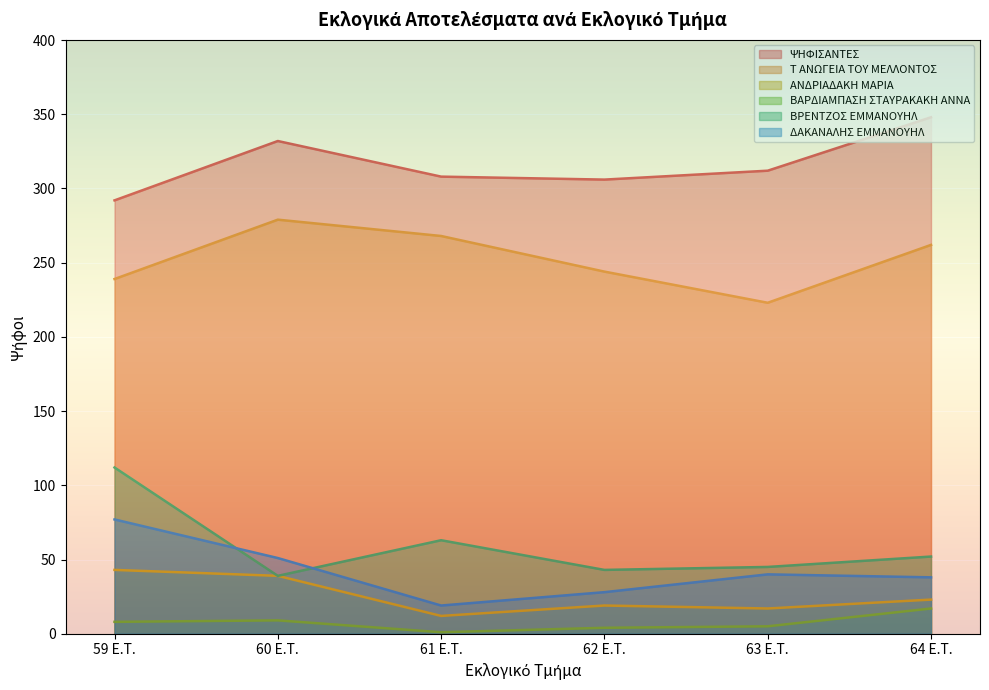

What are all the series names shown in the legend?

ΨΗΦΙΣΑΝΤΕΣ, Τ ΑΝΩΓΕΙΑ ΤΟΥ ΜΕΛΛΟΝΤΟΣ, ΑΝΔΡΙΑΔΑΚΗ ΜΑΡΙΑ, ΒΑΡΔΙΑΜΠΑΣΗ ΣΤΑΥΡΑΚΑΚΗ ΑΝΝΑ, ΒΡΕΝΤΖΟΣ ΕΜΜΑΝΟΥΗΛ, ΔΑΚΑΝΑΛΗΣ ΕΜΜΑΝΟΥΗΛ